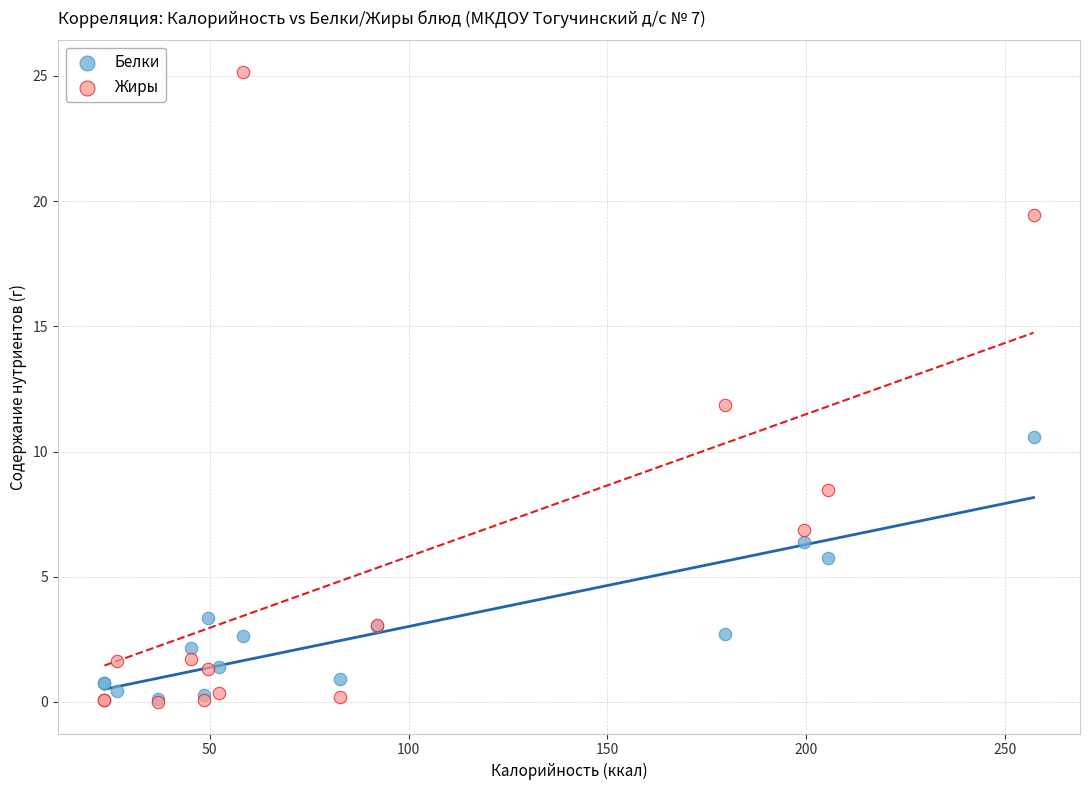

In the Белки series, what Y value is closest to 5?

5.8